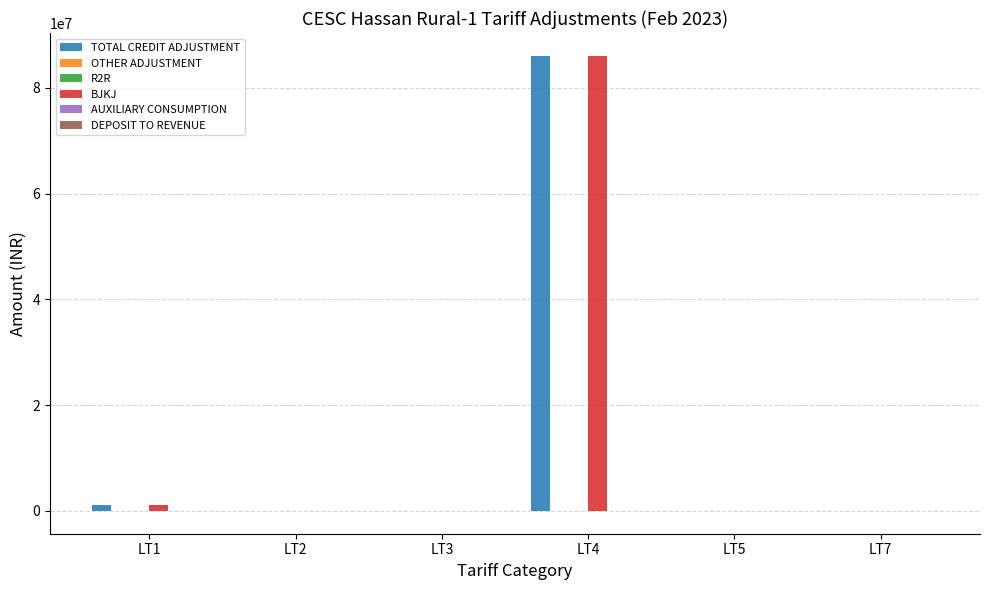

How many groups of bars are there?

6